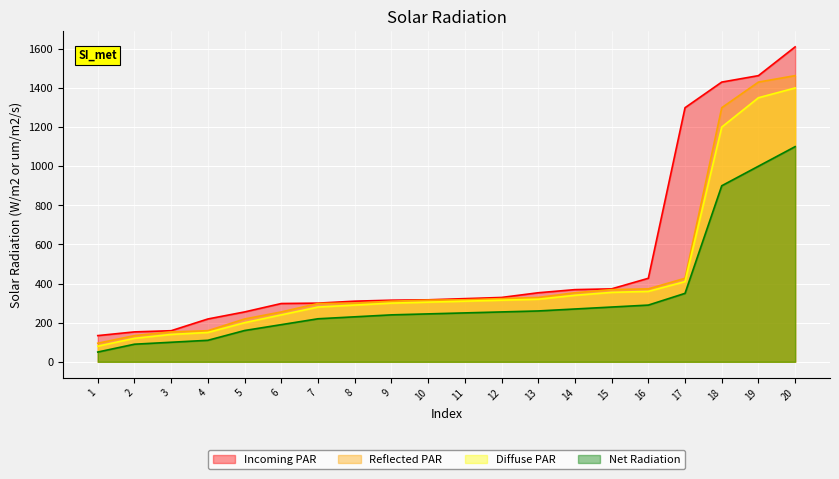

What is the highest value of the Incoming PAR series?

1610